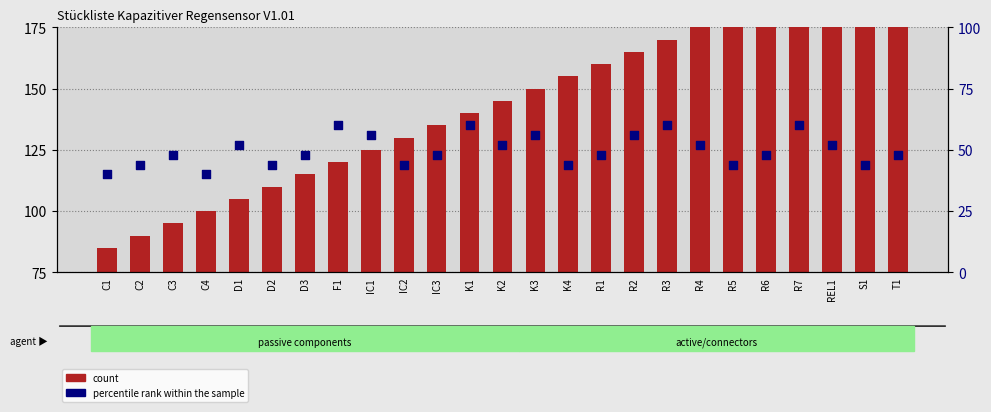

What are all the series names shown in the legend?

count, percentile rank within the sample